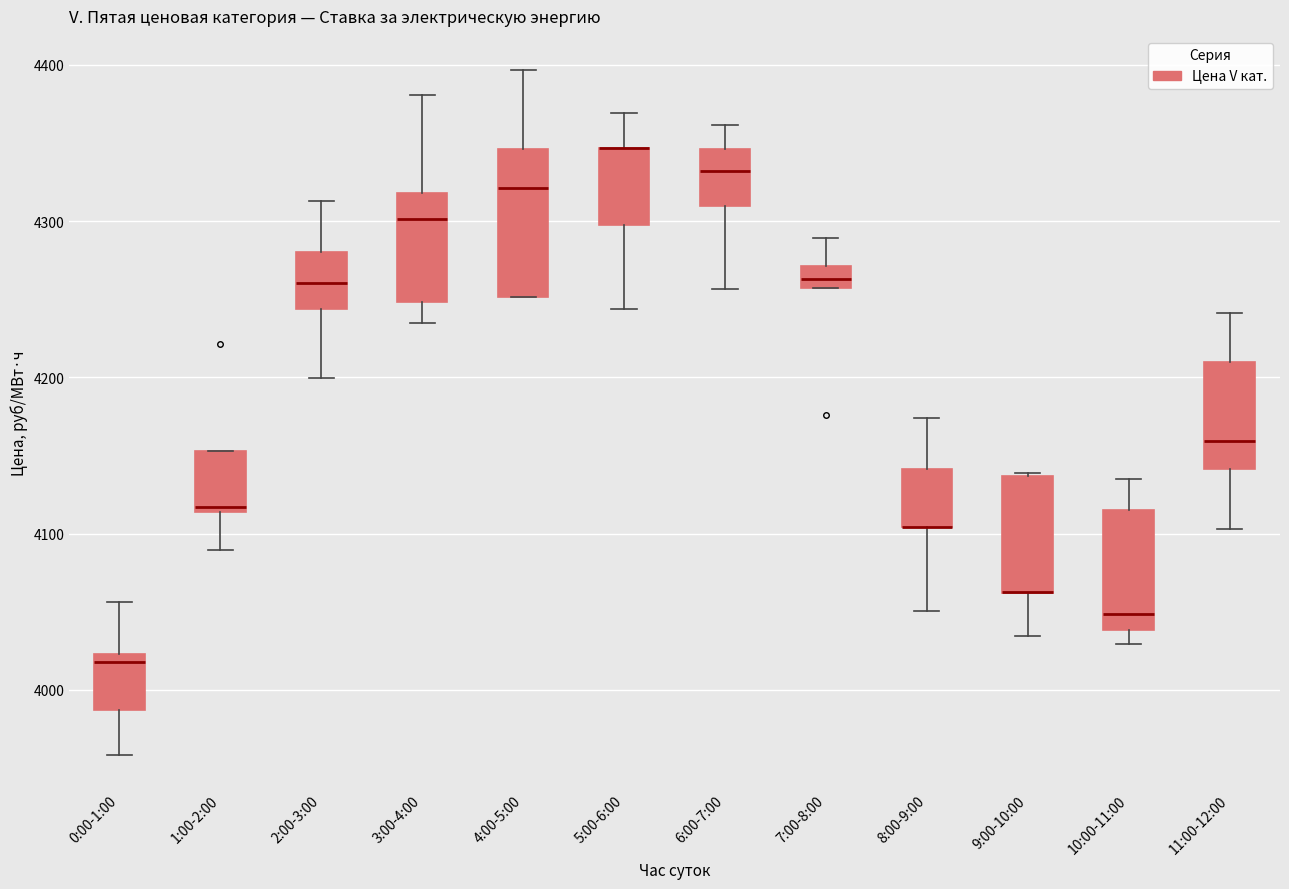

Where does the upper whisker of the box for 5:00-6:00 end on the y-axis? The values are not printed on the chart, so give them approximately, as read against the axis.

4370